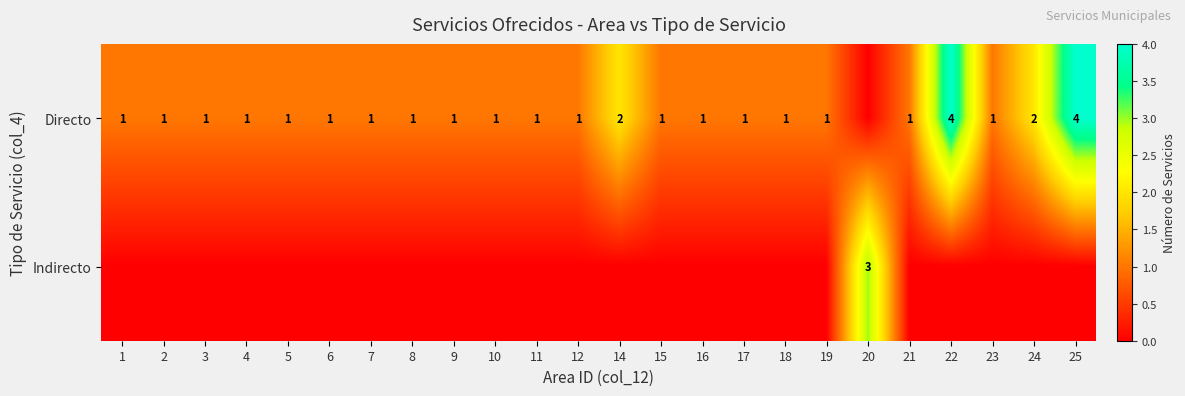

Is it true that Directo equals 0 at 7?

False